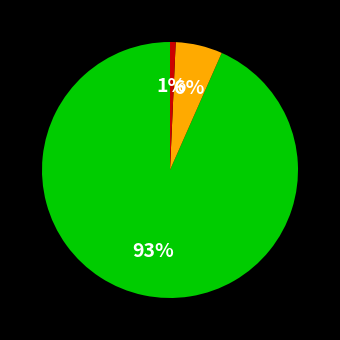

Count the number of slices in the pie.

3